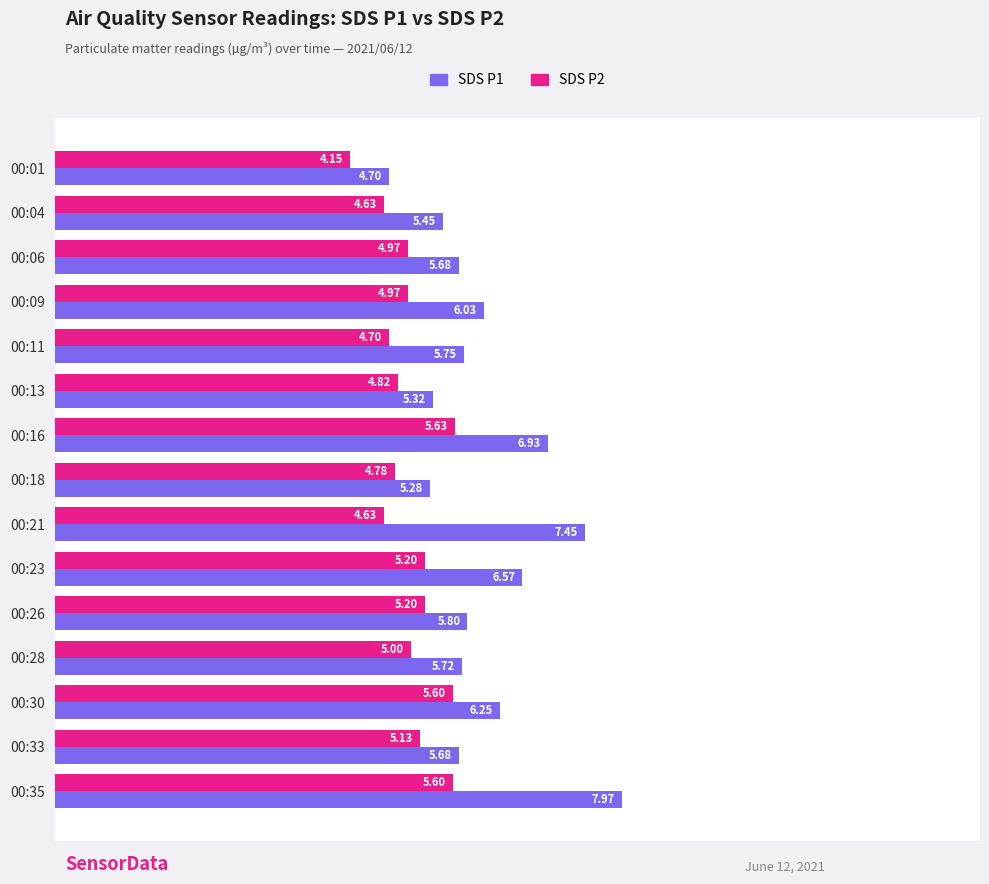

Between 00:09 and 00:28, which series saw the biggest shift?

SDS P1